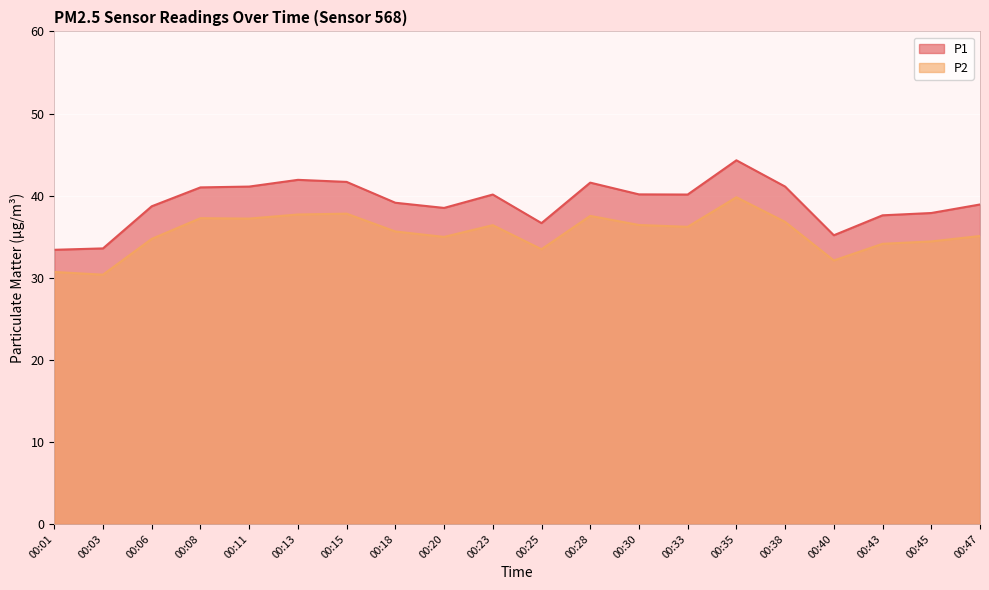

What is the average value of the P2 series?

35.4